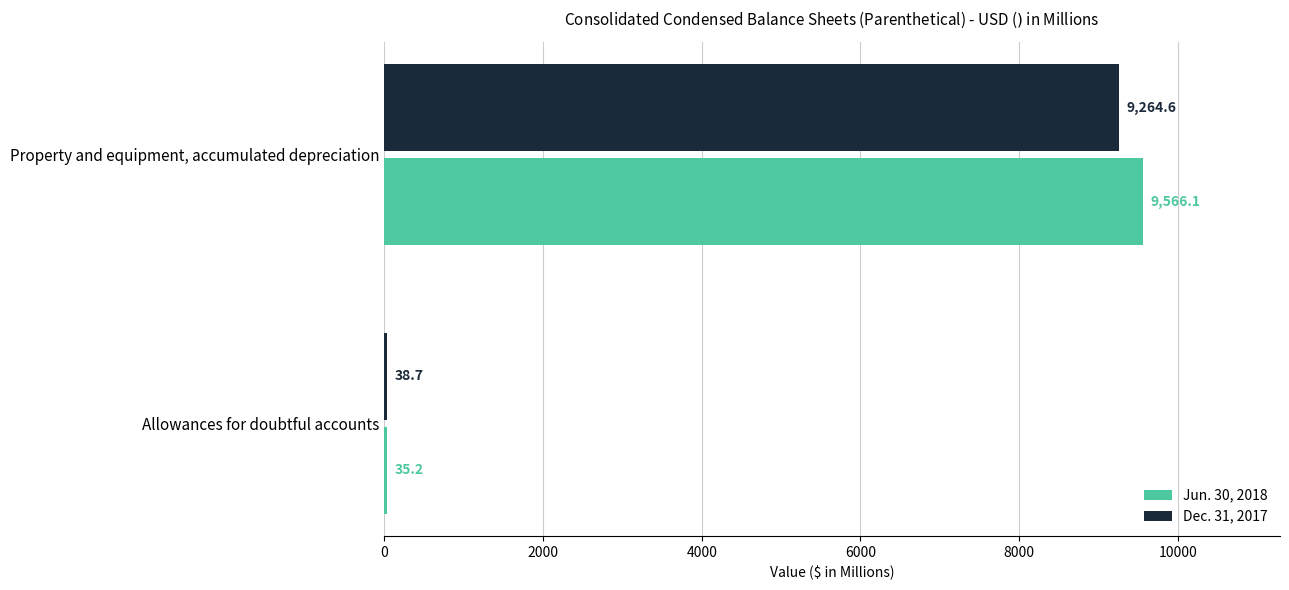

List the labels in order of Jun. 30, 2018 value, largest first.

Property and equipment, accumulated depreciation, Allowances for doubtful accounts